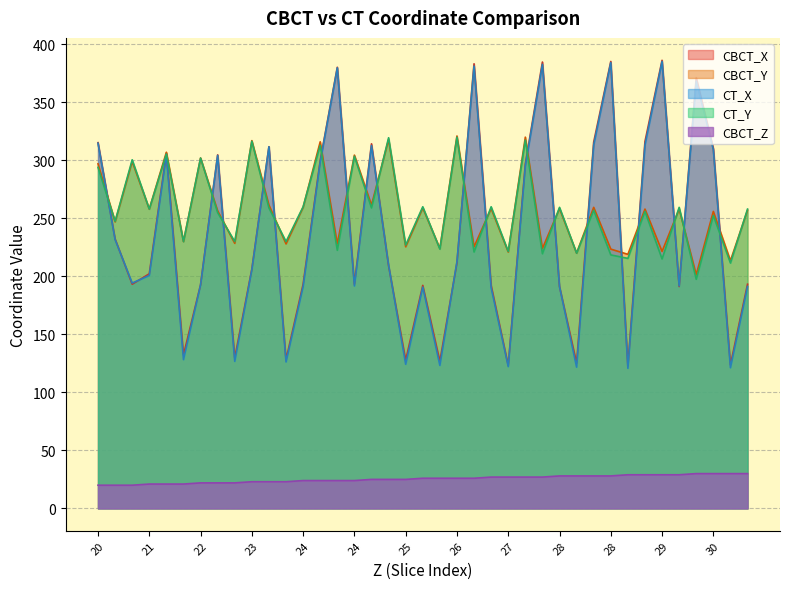

Which series has the largest total across all categories?

CBCT_Y